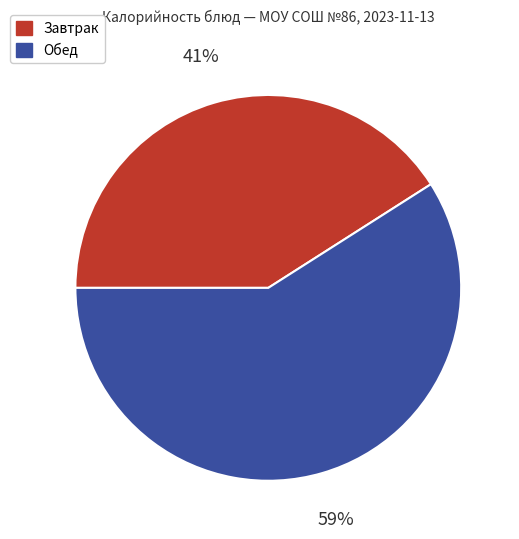

Which category has the biggest portion of the pie?

Обед